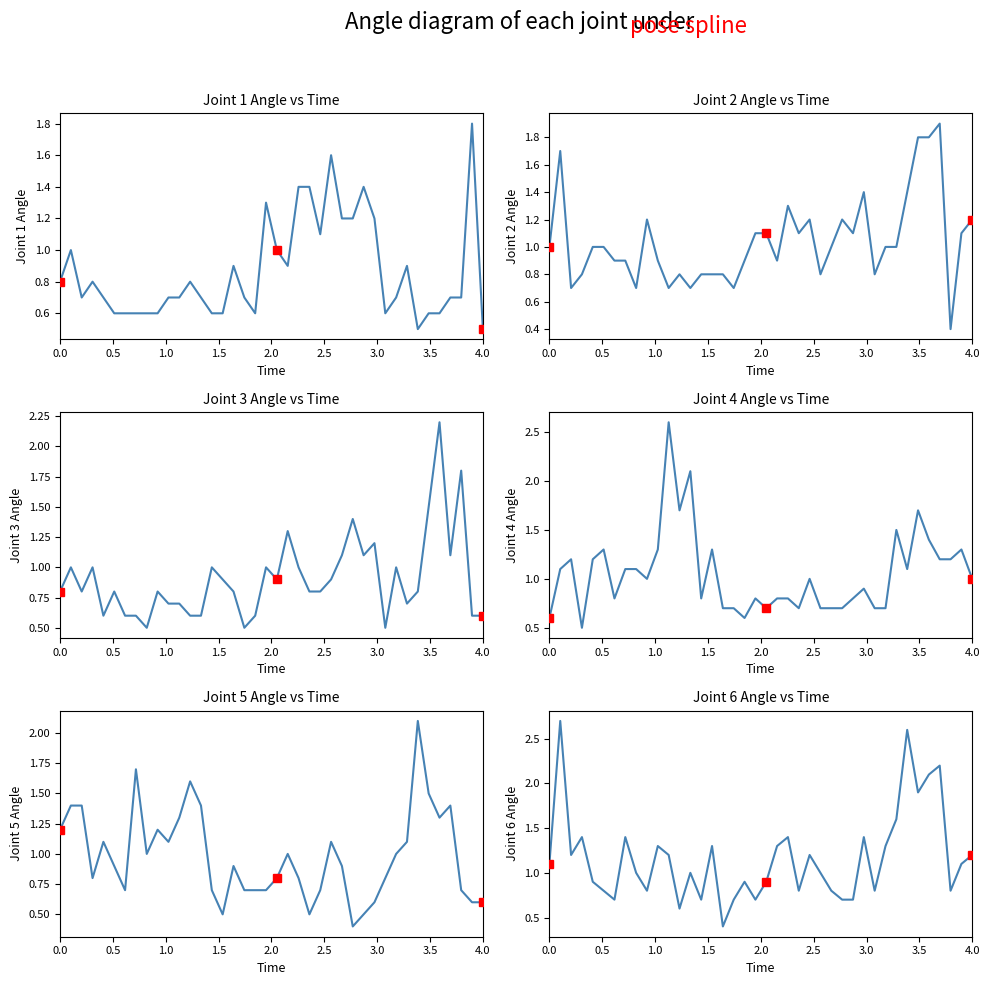

Reading left to right, transcribe all the data shown in this chart.

Joint 1: 0.8	1.0	0.7	0.8	0.7	0.6	0.6	0.6	0.6	0.6	0.7	0.7	0.8	0.7	0.6	0.6	0.9	0.7	0.6	1.3	1.0	0.9	1.4	1.4	1.1	1.6	1.2	1.2	1.4	1.2	0.6	0.7	0.9	0.5	0.6	0.6	0.7	0.7	1.8	0.5
Joint 2: 1.0	1.7	0.7	0.8	1.0	1.0	0.9	0.9	0.7	1.2	0.9	0.7	0.8	0.7	0.8	0.8	0.8	0.7	0.9	1.1	1.1	0.9	1.3	1.1	1.2	0.8	1.0	1.2	1.1	1.4	0.8	1.0	1.0	1.4	1.8	1.8	1.9	0.4	1.1	1.2
Joint 3: 0.8	1.0	0.8	1.0	0.6	0.8	0.6	0.6	0.5	0.8	0.7	0.7	0.6	0.6	1.0	0.9	0.8	0.5	0.6	1.0	0.9	1.3	1.0	0.8	0.8	0.9	1.1	1.4	1.1	1.2	0.5	1.0	0.7	0.8	1.5	2.2	1.1	1.8	0.6	0.6
Joint 4: 0.6	1.1	1.2	0.5	1.2	1.3	0.8	1.1	1.1	1.0	1.3	2.6	1.7	2.1	0.8	1.3	0.7	0.7	0.6	0.8	0.7	0.8	0.8	0.7	1.0	0.7	0.7	0.7	0.8	0.9	0.7	0.7	1.5	1.1	1.7	1.4	1.2	1.2	1.3	1.0
Joint 5: 1.2	1.4	1.4	0.8	1.1	0.9	0.7	1.7	1.0	1.2	1.1	1.3	1.6	1.4	0.7	0.5	0.9	0.7	0.7	0.7	0.8	1.0	0.8	0.5	0.7	1.1	0.9	0.4	0.5	0.6	0.8	1.0	1.1	2.1	1.5	1.3	1.4	0.7	0.6	0.6
Joint 6: 1.1	2.7	1.2	1.4	0.9	0.8	0.7	1.4	1.0	0.8	1.3	1.2	0.6	1.0	0.7	1.3	0.4	0.7	0.9	0.7	0.9	1.3	1.4	0.8	1.2	1.0	0.8	0.7	0.7	1.4	0.8	1.3	1.6	2.6	1.9	2.1	2.2	0.8	1.1	1.2